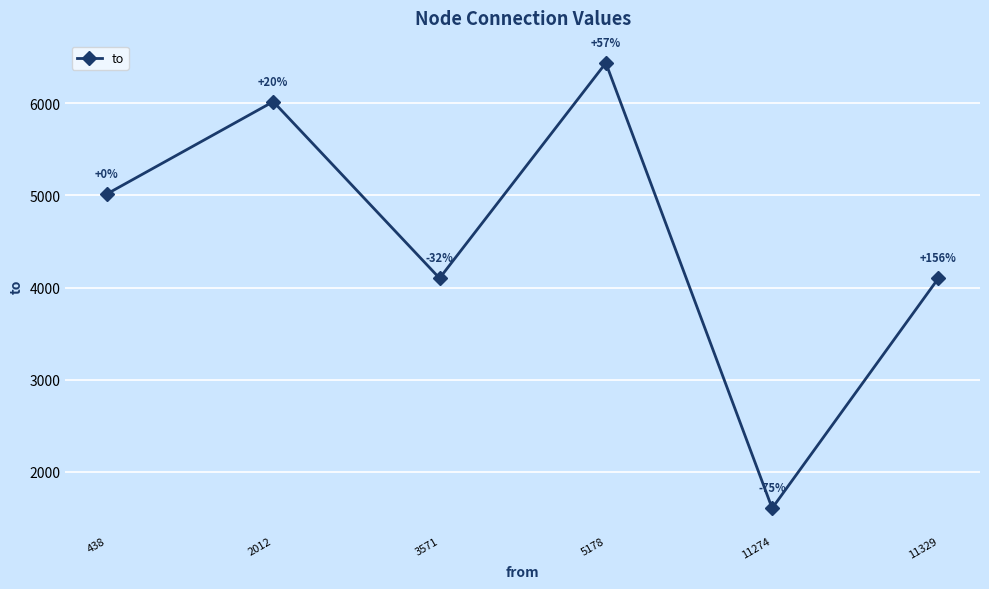

Is it true that the value at 2012 is 6018.7?

True